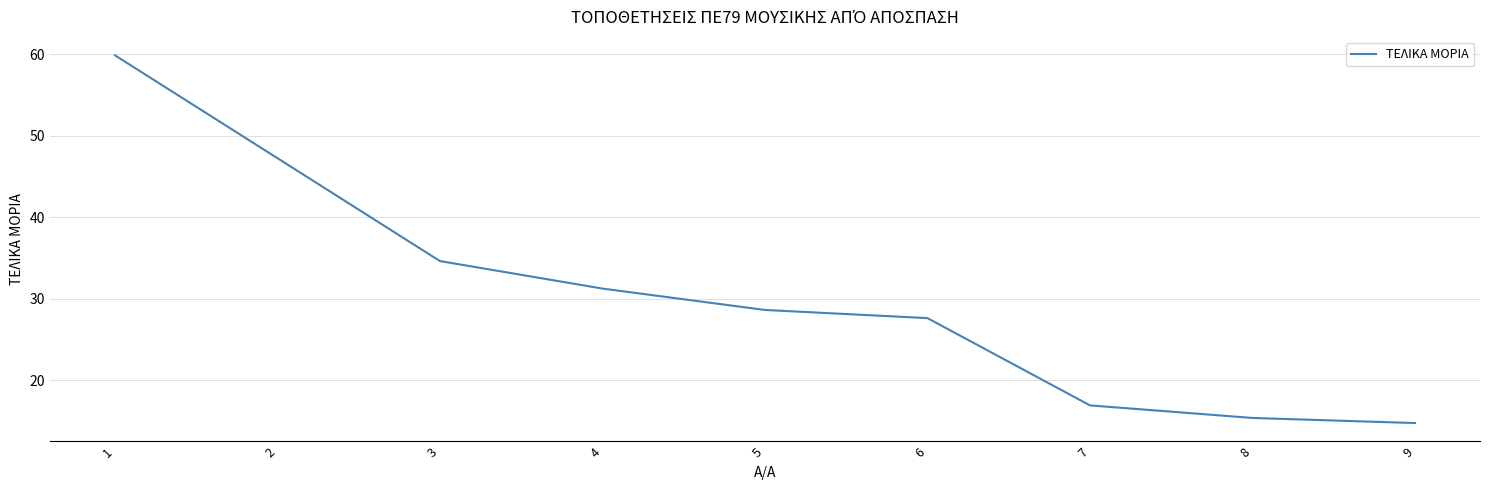

List the labels in order of value, smallest first.

9, 8, 7, 6, 5, 4, 3, 2, 1